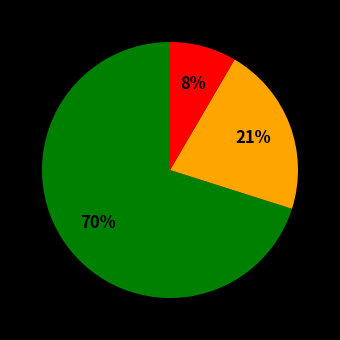

Does any single category account for the majority?

Yes